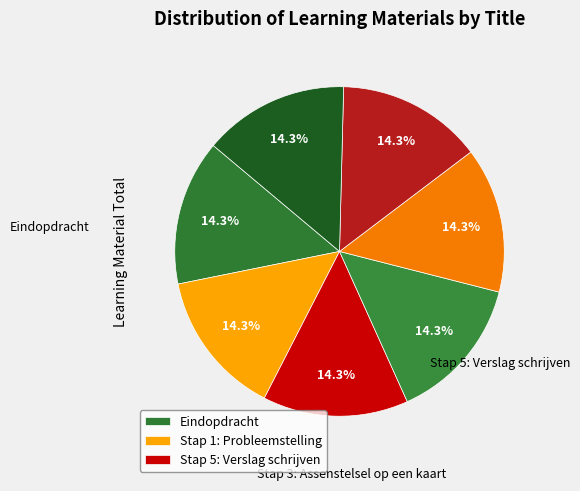

How many segments does this pie chart have?

7